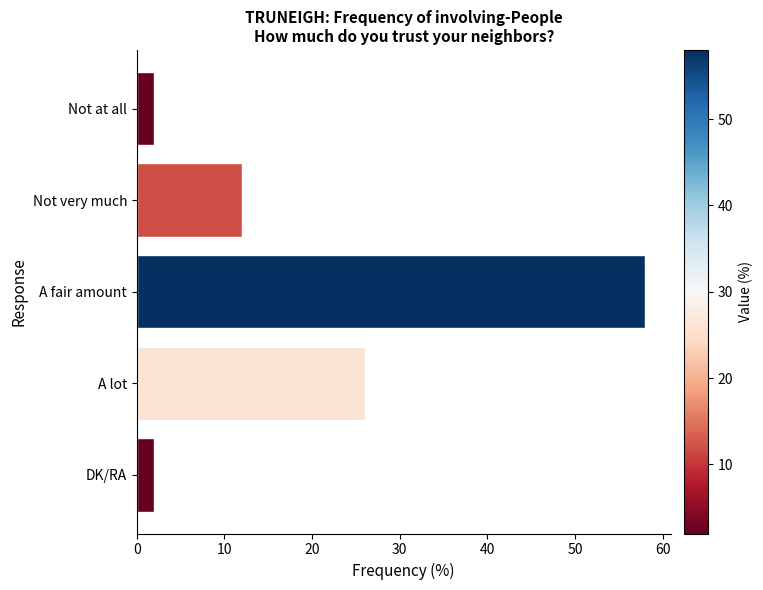

How many series are shown in this chart?

1